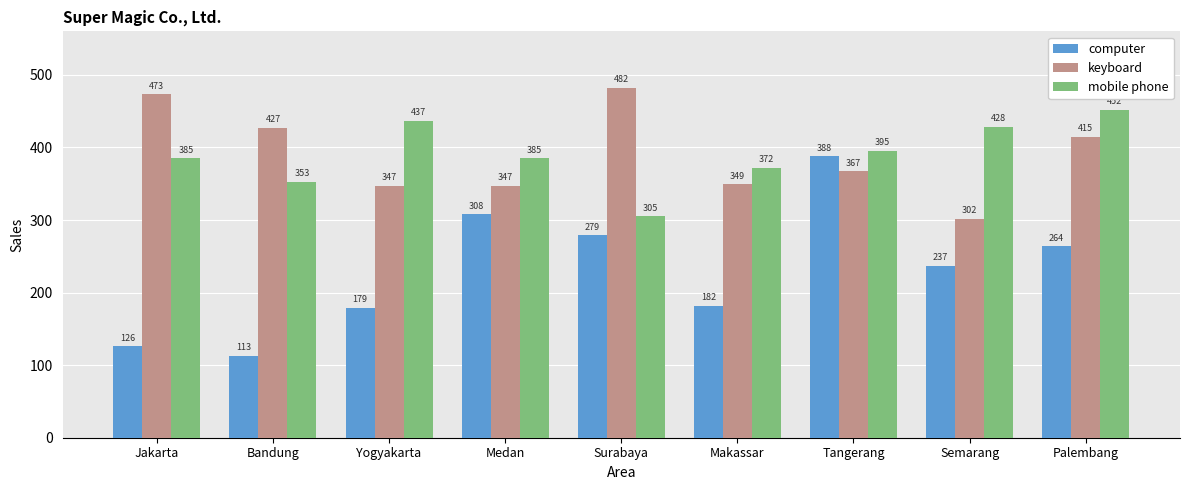

What is the label of the 9th bar from the right?

Jakarta